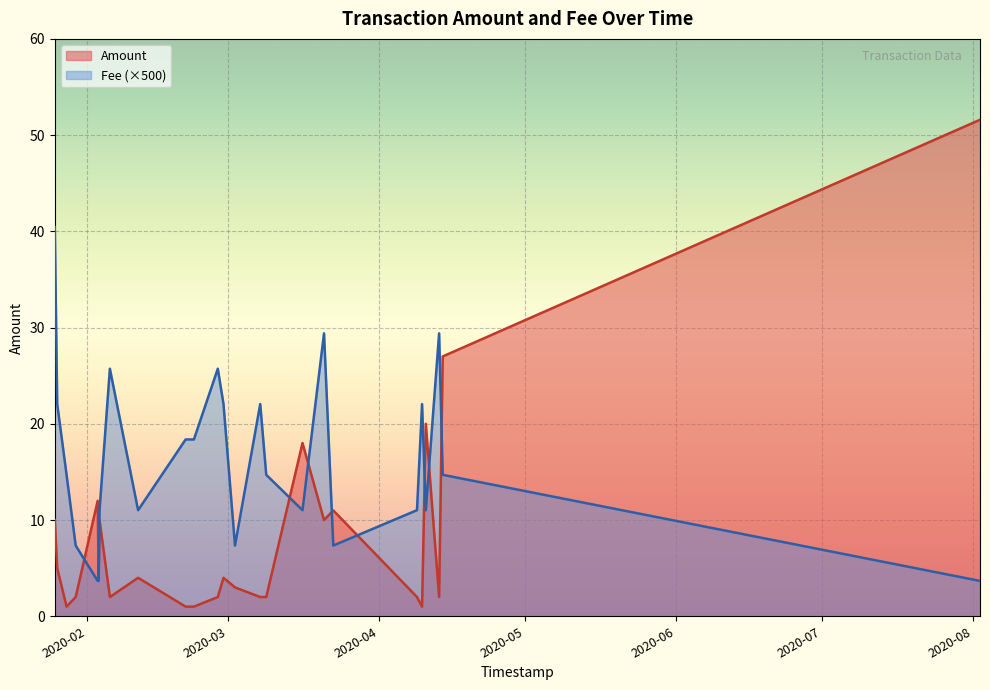

Is it true that Amount equals 6.4 at 6?

False